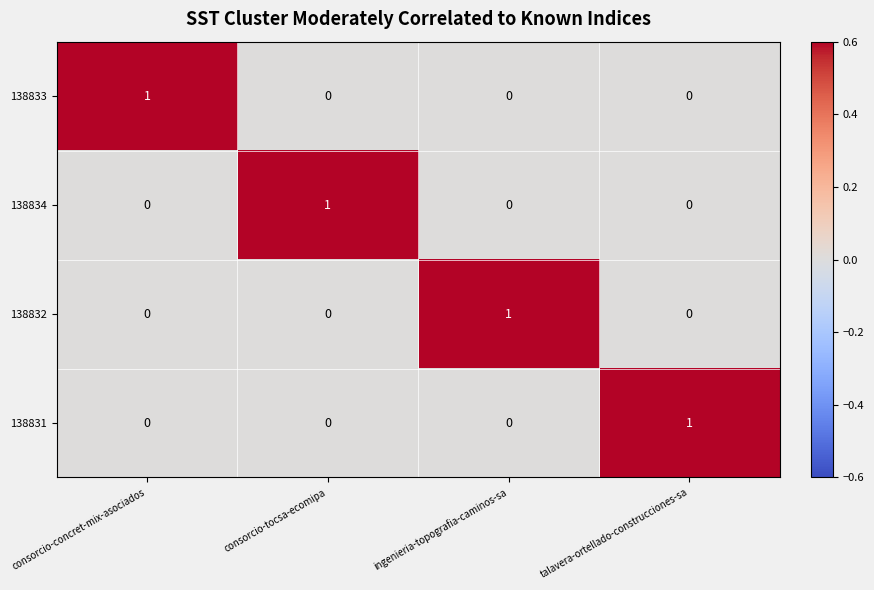

Count the 138832 values in the range 0 to 1.

4